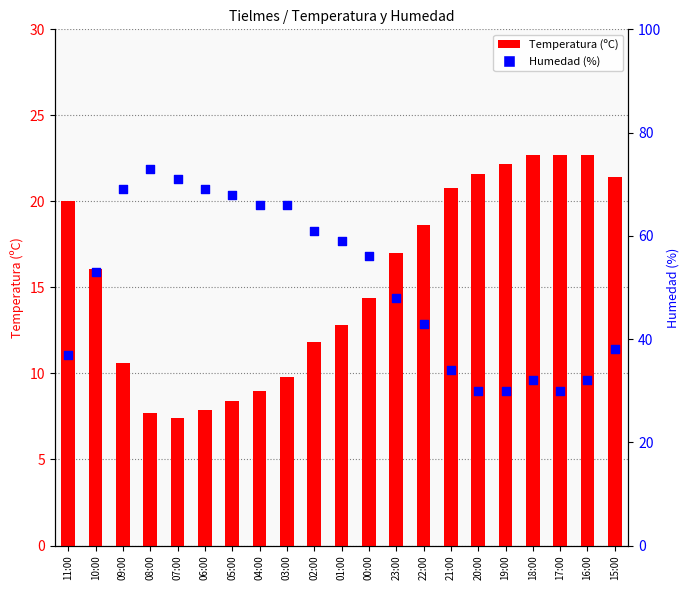

At which category is the sum across all series the highest?

08:00